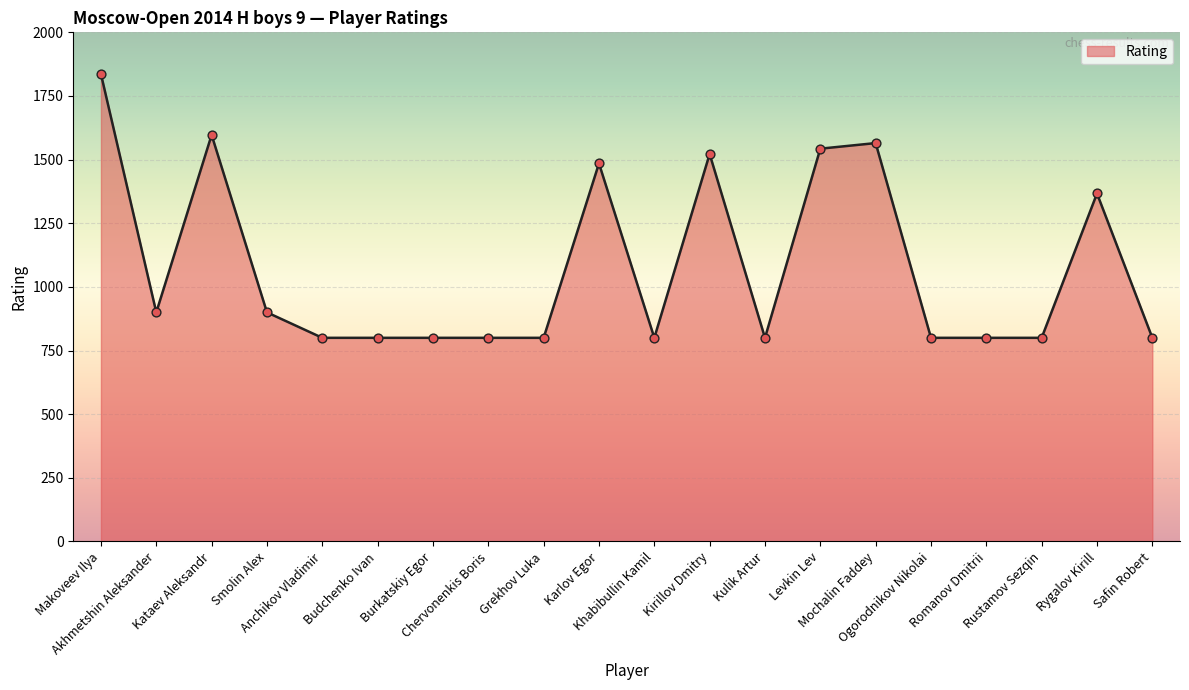

Approximately how many times larger is the value at Kataev Aleksandr compared to Kulik Artur?

2.0